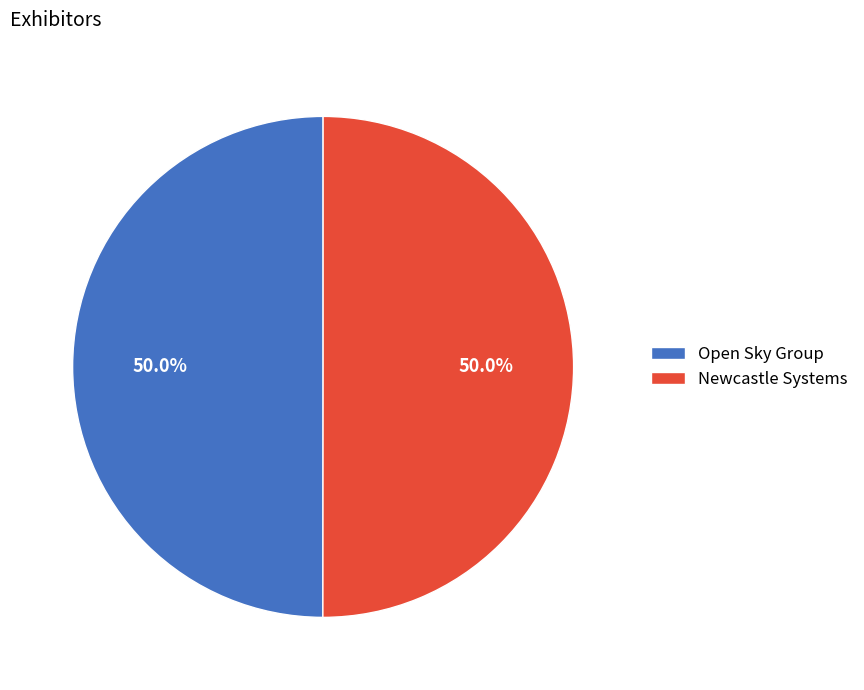

Approximately how many times larger is the value at Newcastle Systems compared to Open Sky Group?

1.0